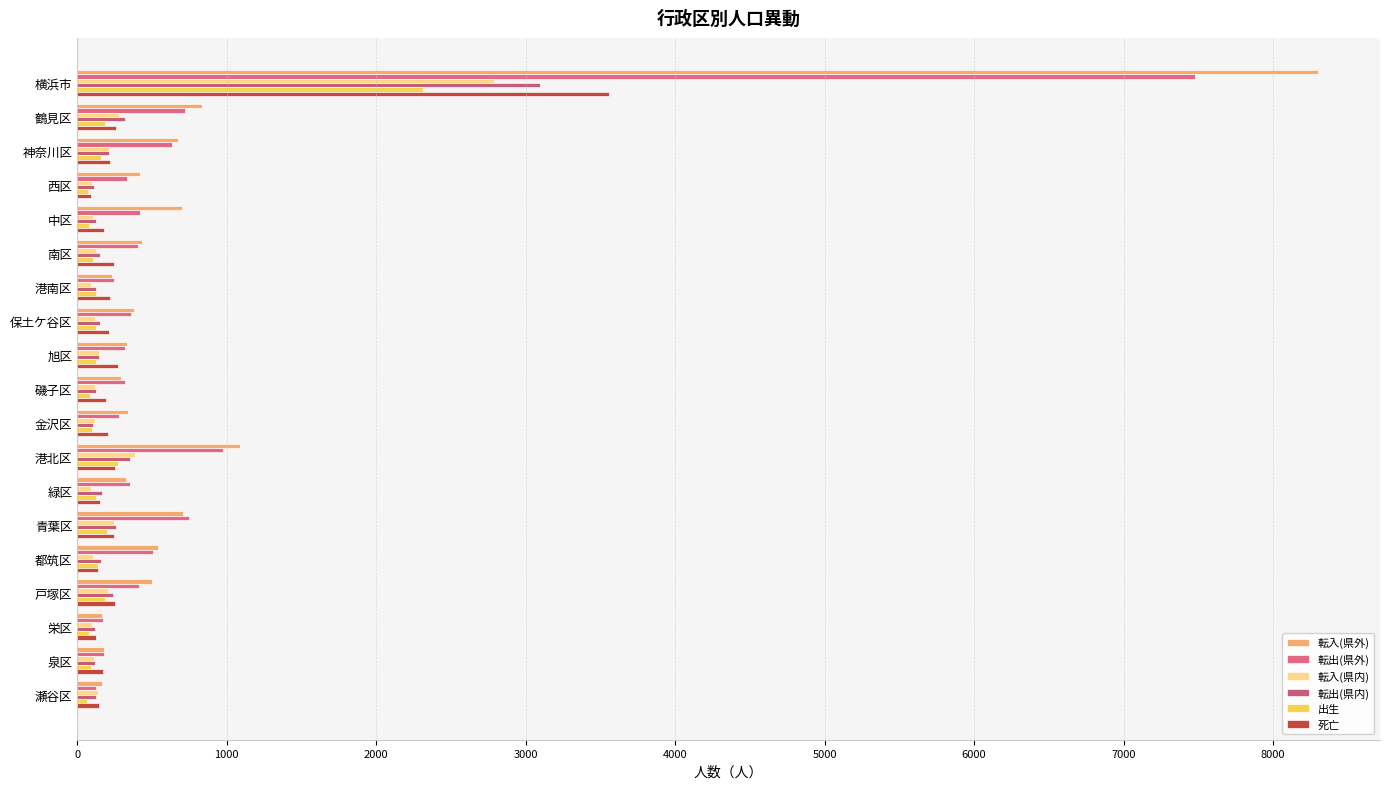

What is the average value of the 転入(県内) series?

293